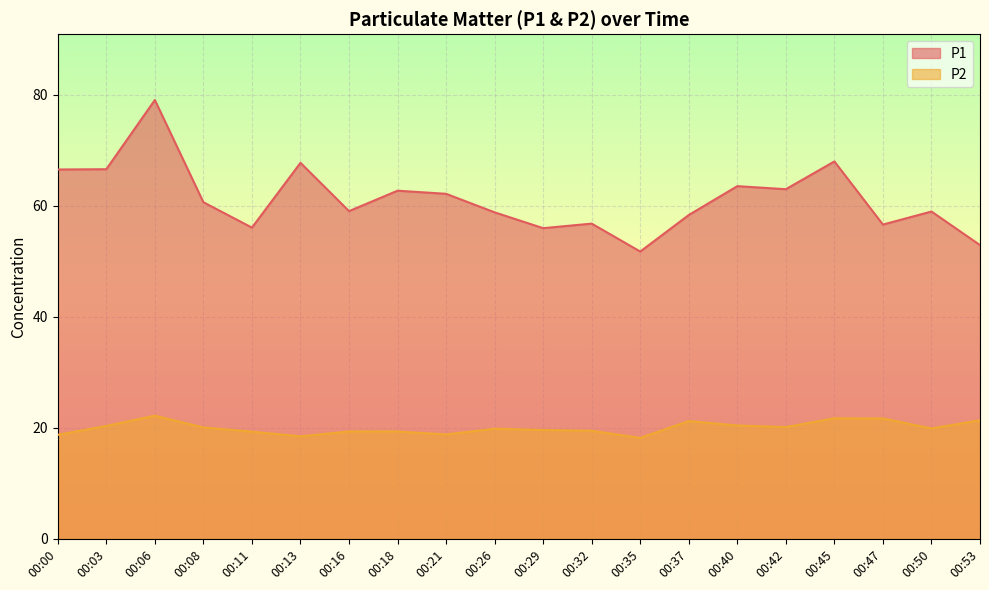

How many values in the P1 series are below 60?

10